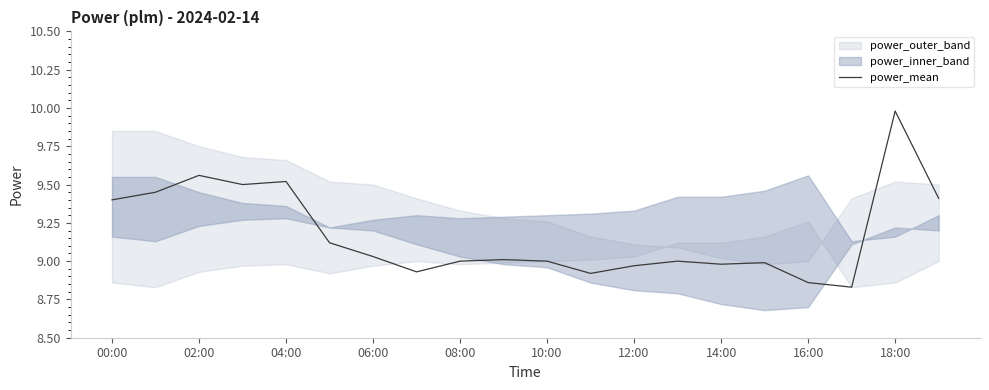

At which label does power_mean reach its peak?

18:00